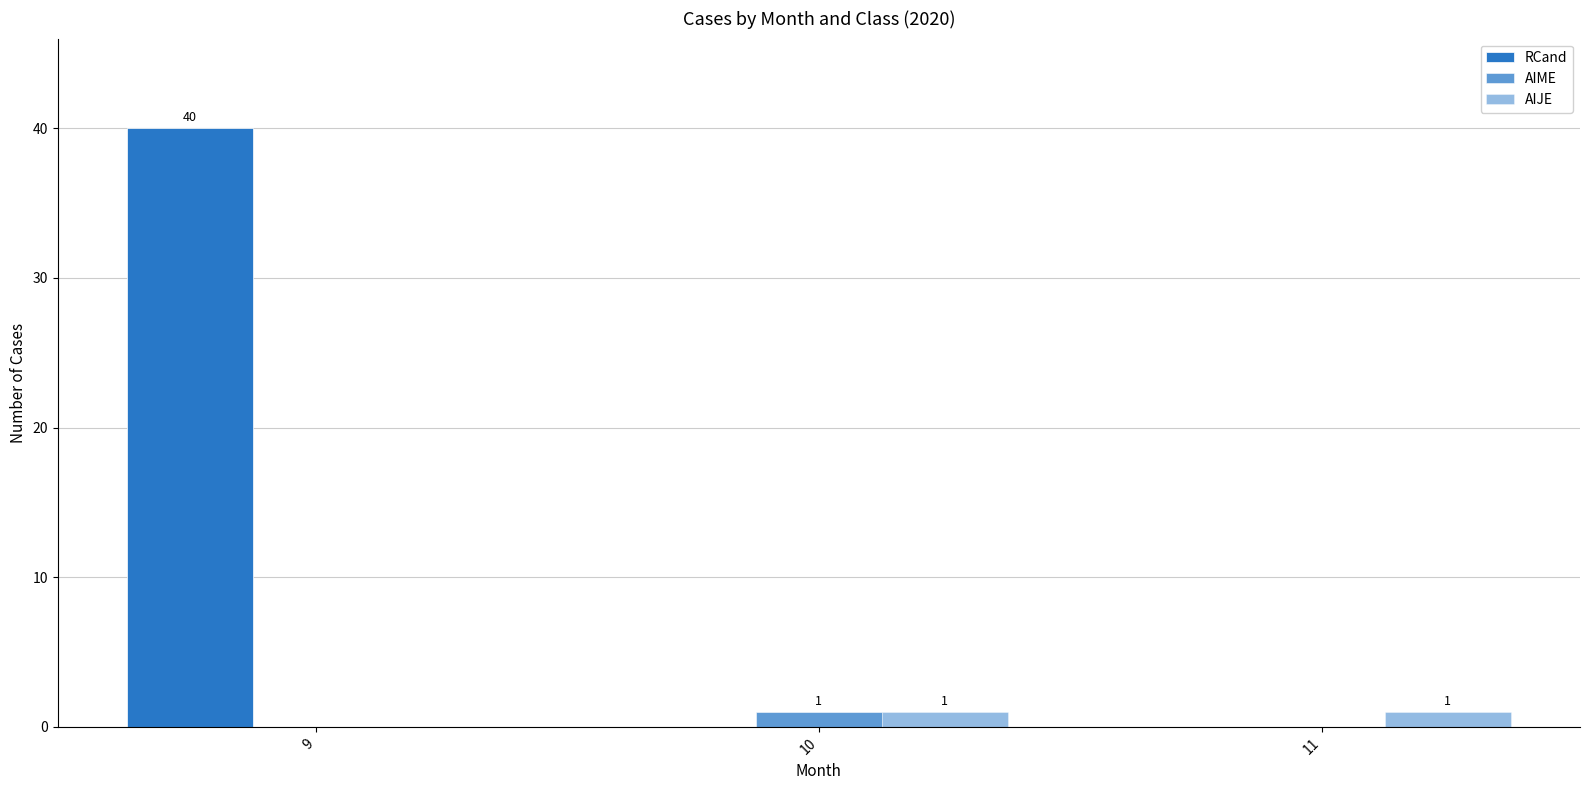

Which has a higher value, 10 or 9?

9